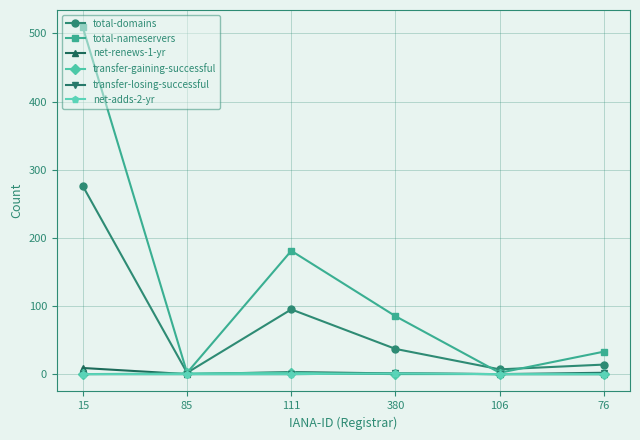

The value of transfer-losing-successful at 111 is 0. True or false?

True